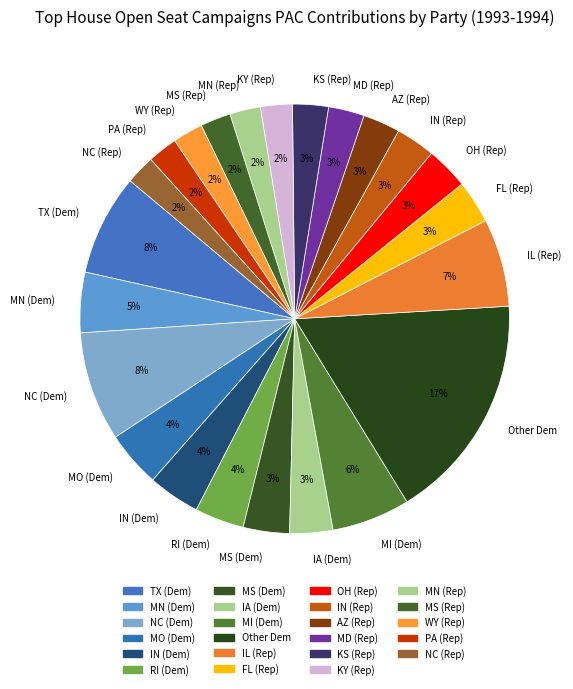

Do FL (Rep) and TX (Dem) together represent more than half of the pie?

No